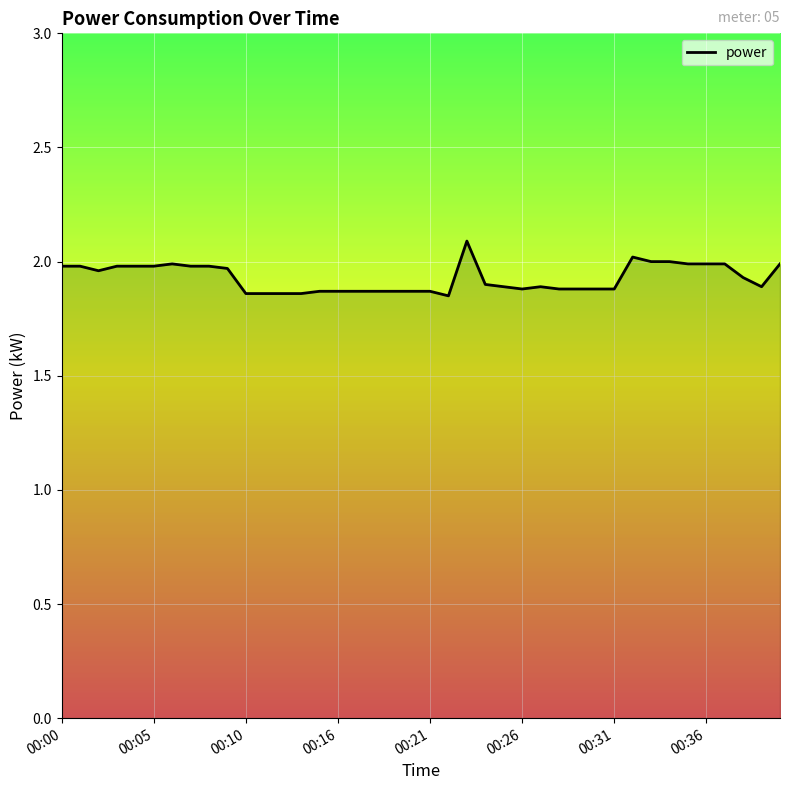

What is the maximum value shown in the chart?

2.1